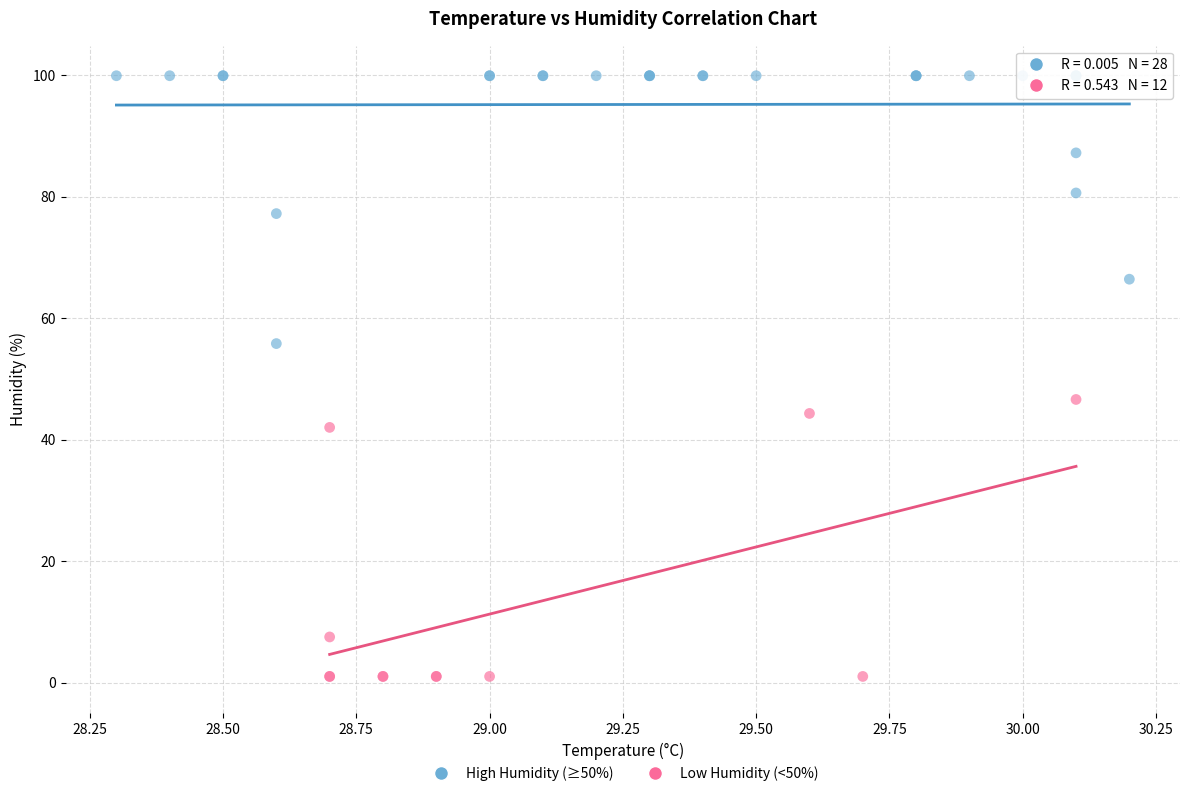

Which series has the widest spread of Y values?

Low Humidity (<50%)